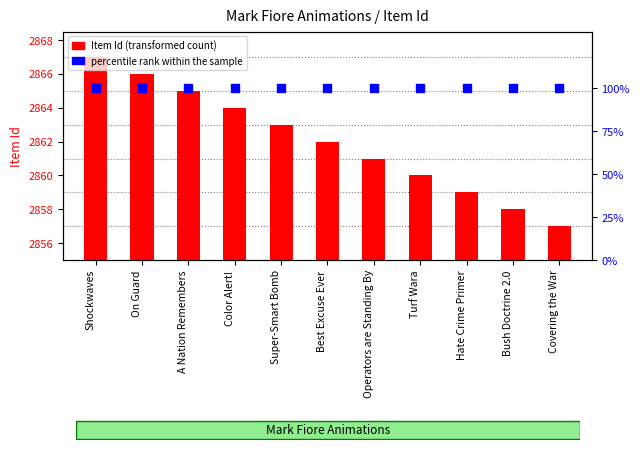

Is the value of percentile rank within the sample at A Nation Remembers greater than the value of Item Id (transformed count) at Covering the War?

No